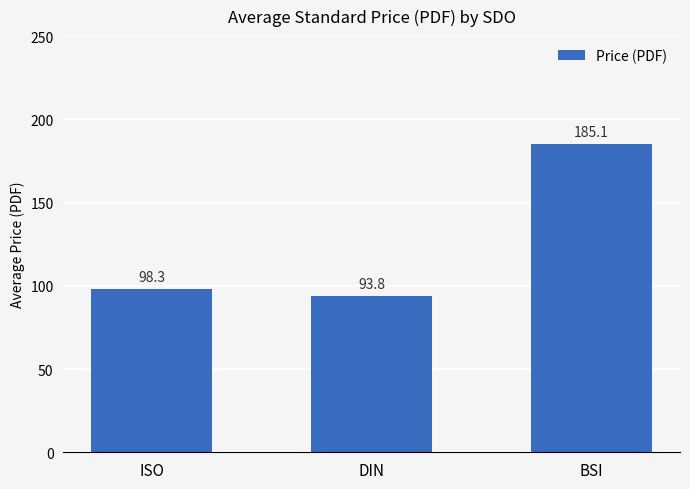

What is the difference between the second highest and minimum values?

4.5